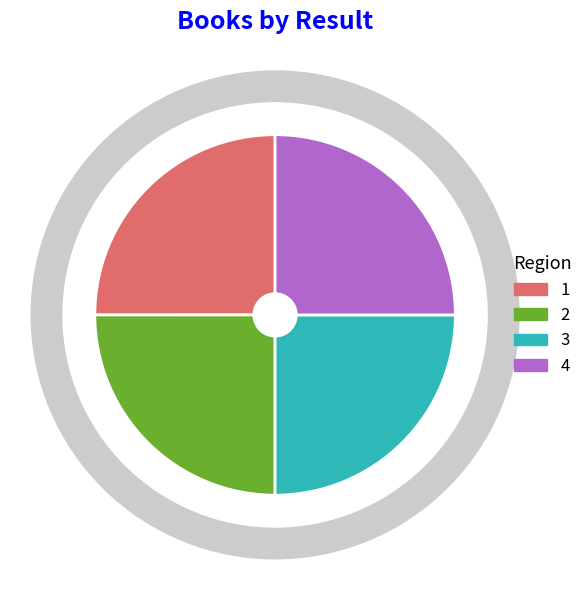

Which category has the smallest portion of the pie?

2